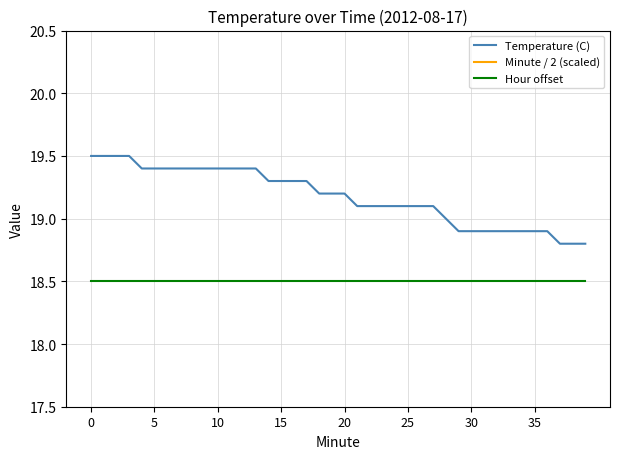

How many values in the Minute / 2 (scaled) series exceed 3?

24